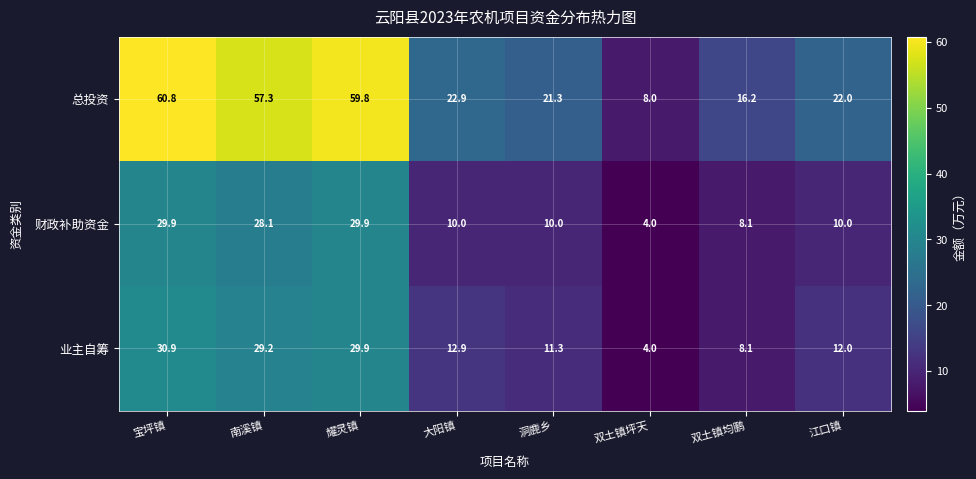

True or false: 总投资 has a value of 31.8 at 大阳镇.

False